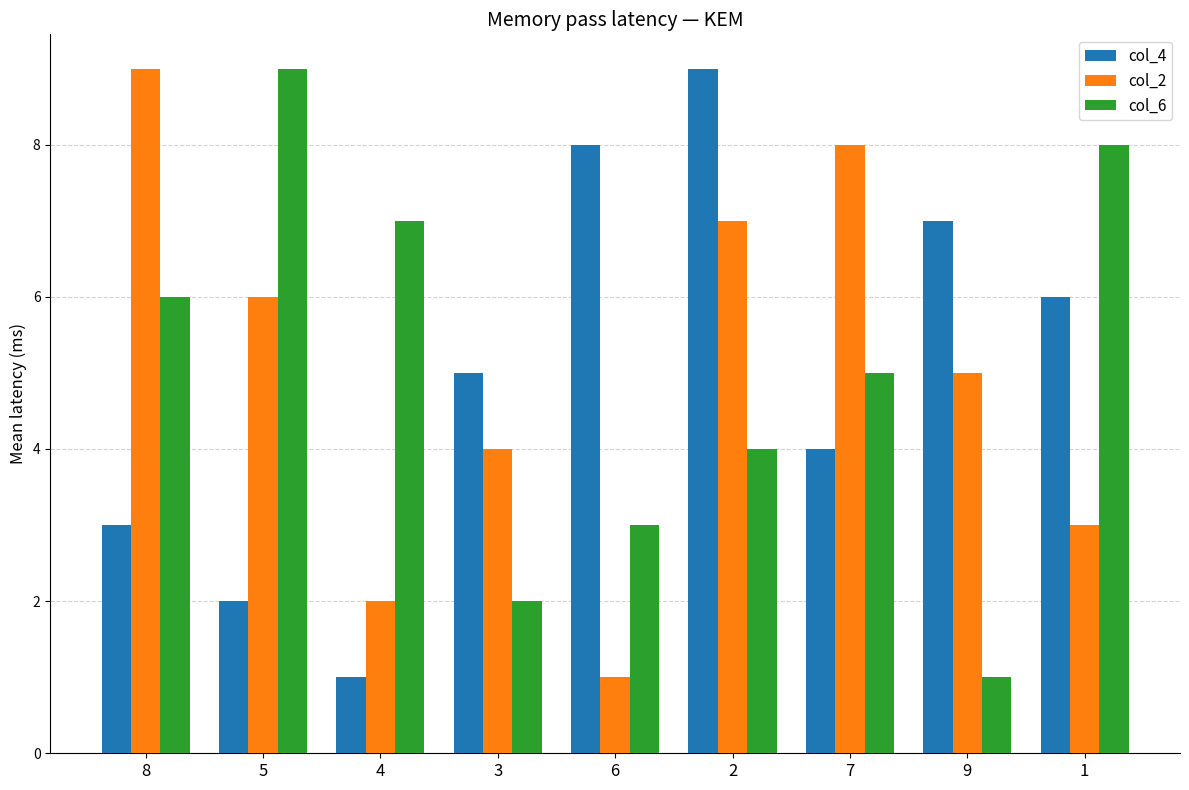

Between 4 and 7, which series saw the biggest shift?

col_2